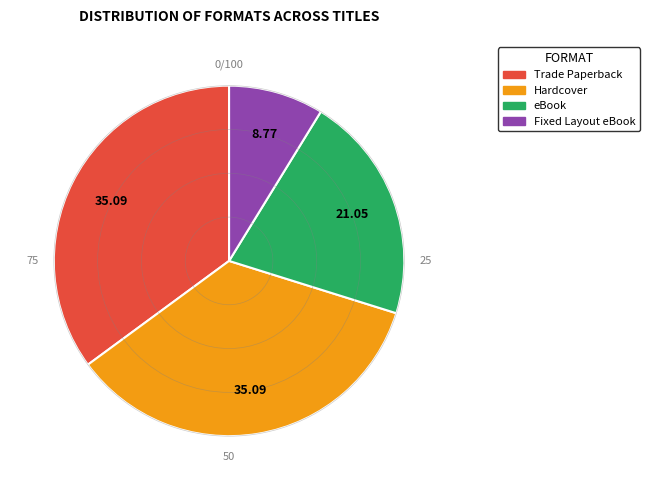

Does Trade Paperback account for over 50% of the chart?

No